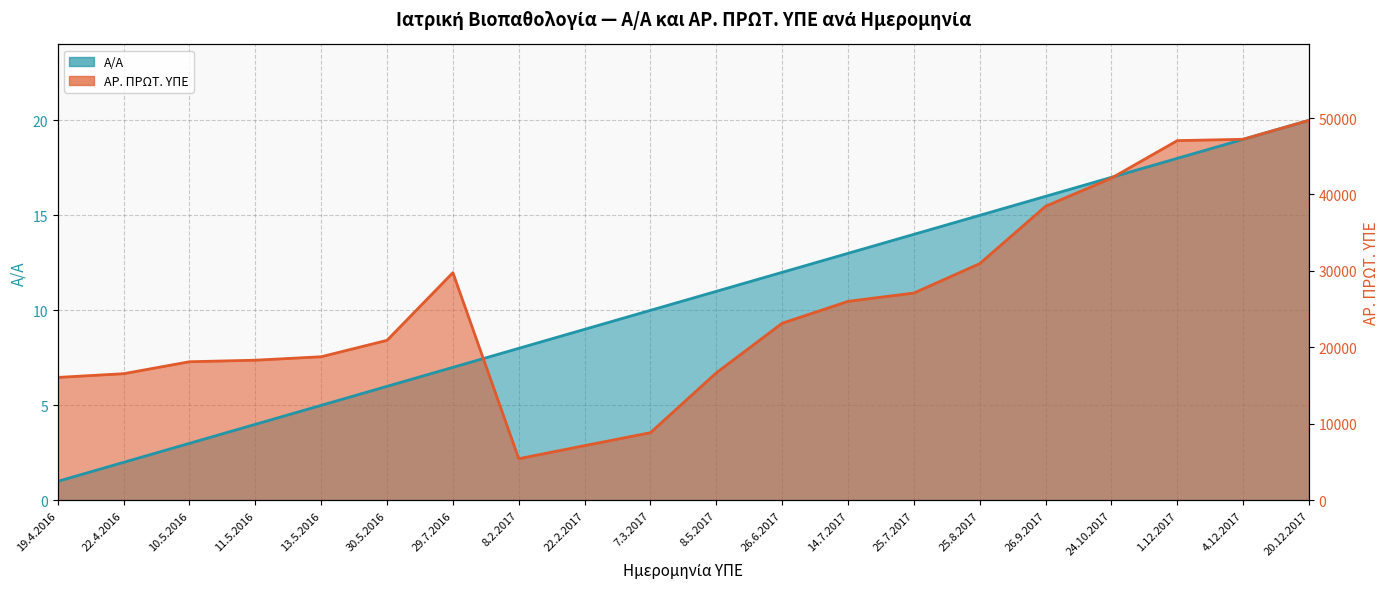

What are all the series names shown in the legend?

Α/Α, ΑΡ. ΠΡΩΤ. ΥΠΕ